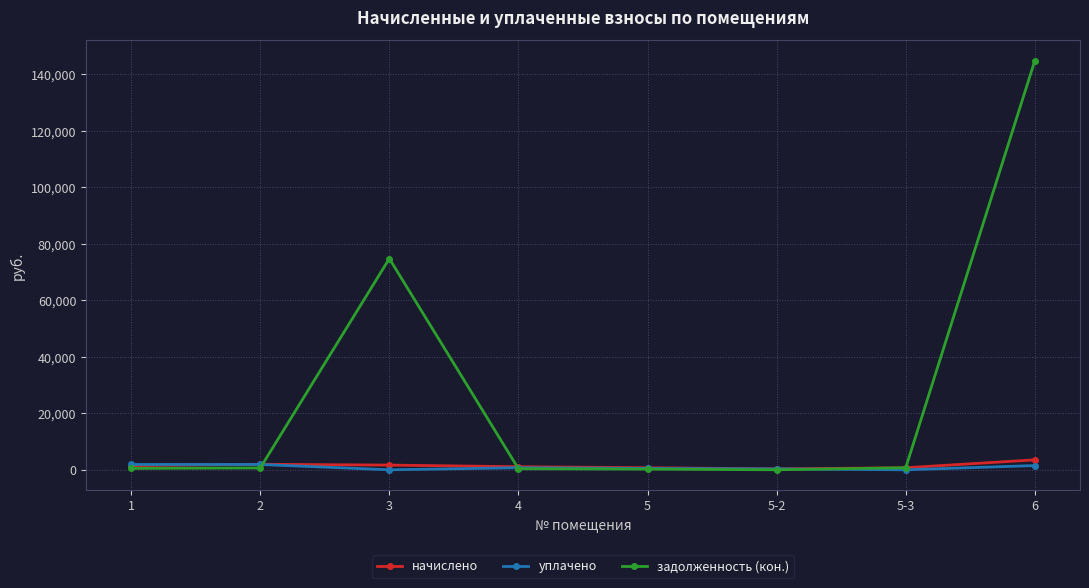

Which series has the largest range (max minus min)?

задолженность (кон.)